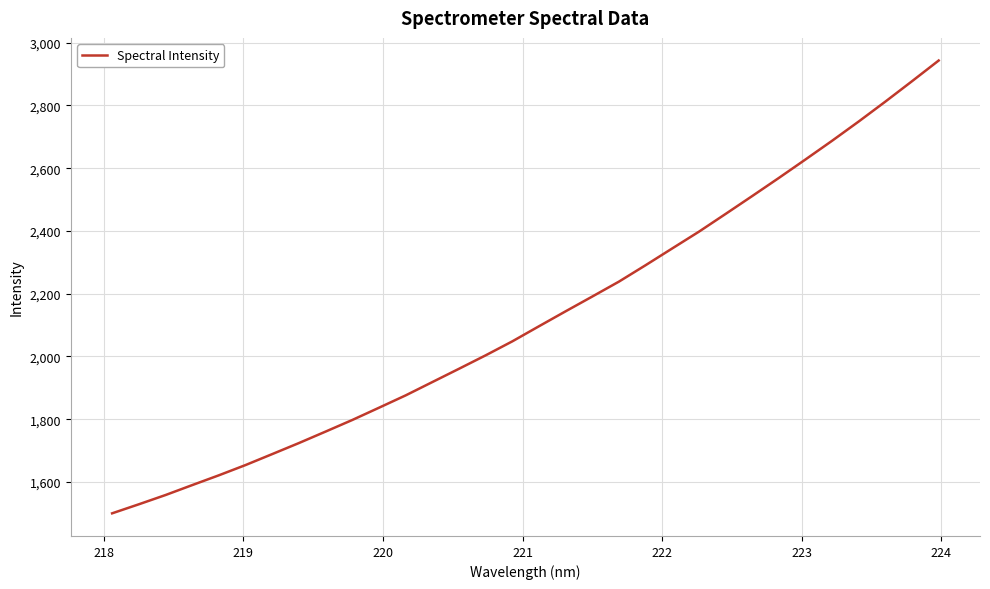

What is the greatest value displayed?

2943.1